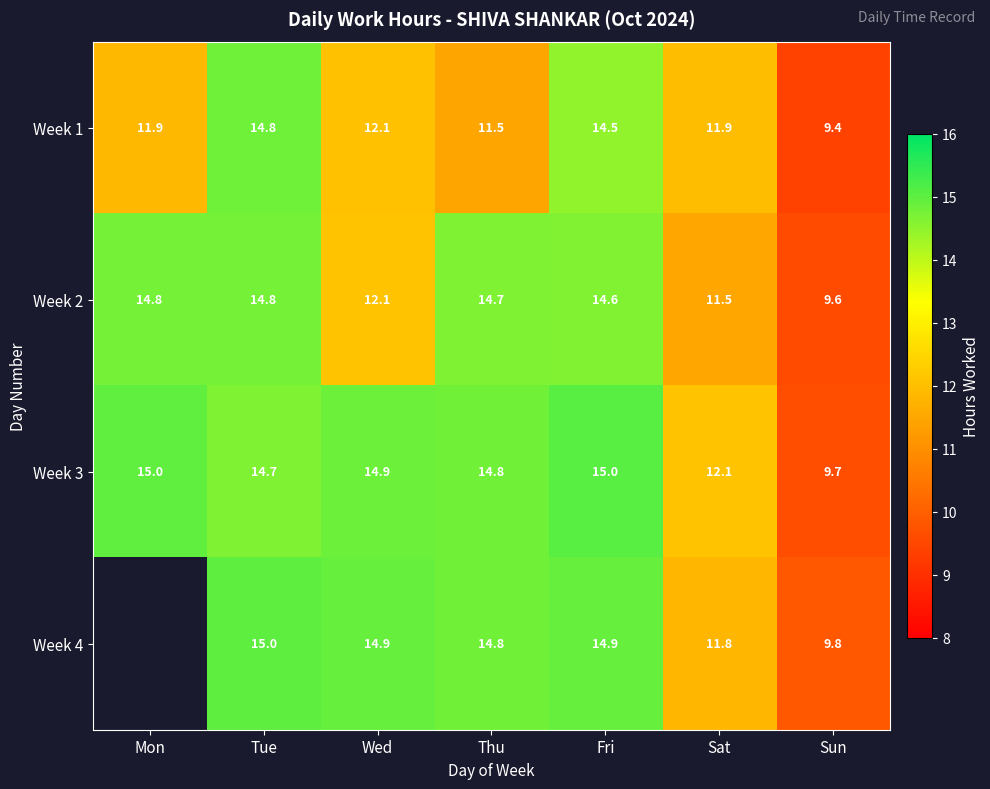

Is the value of Week 2 at Thu greater than the value of Week 3 at Thu?

No